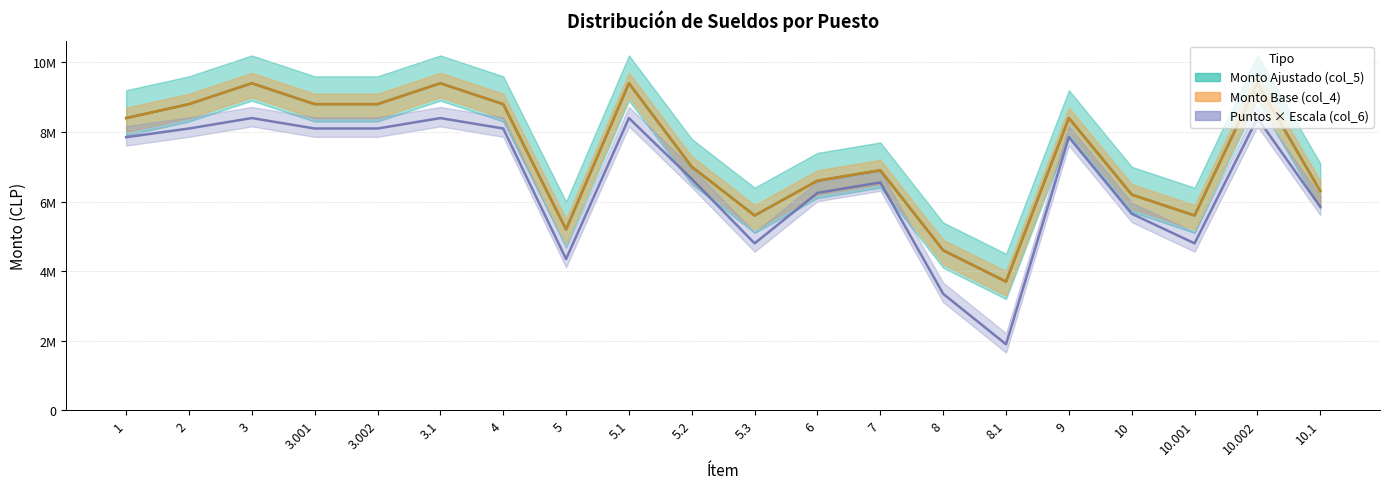

True or false: Monto Ajustado (col_5) has a value of 8800000 at 2.

True